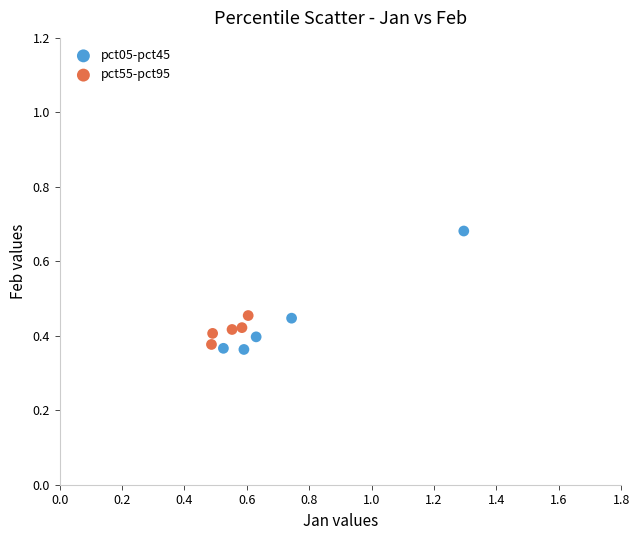

Which series has the largest Y range (max minus min)?

pct05-pct45